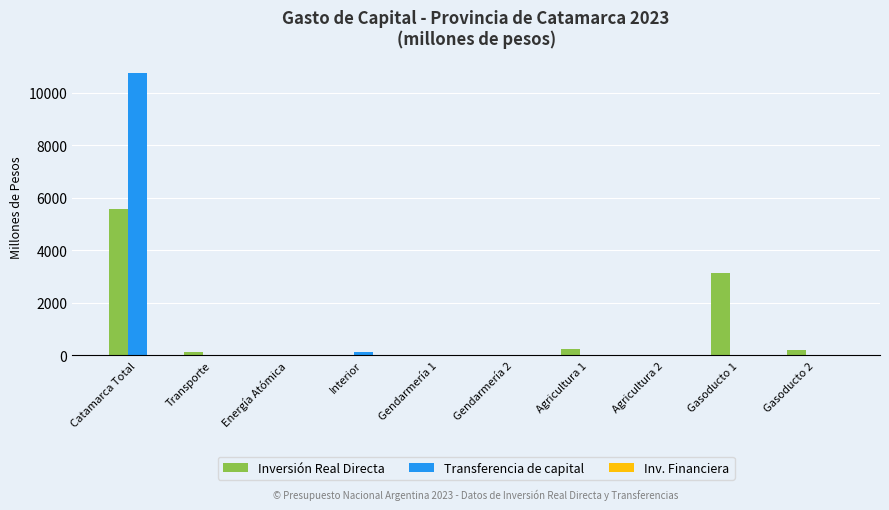

How many groups of bars are there?

10